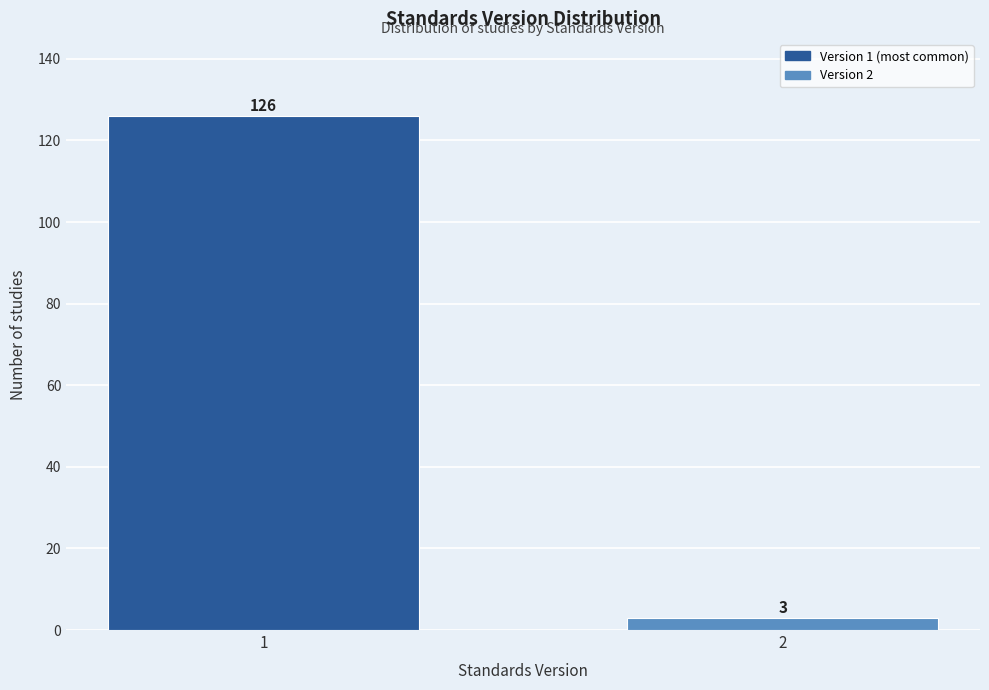

Reading left to right, transcribe all the data shown in this chart.

1=126	2=3